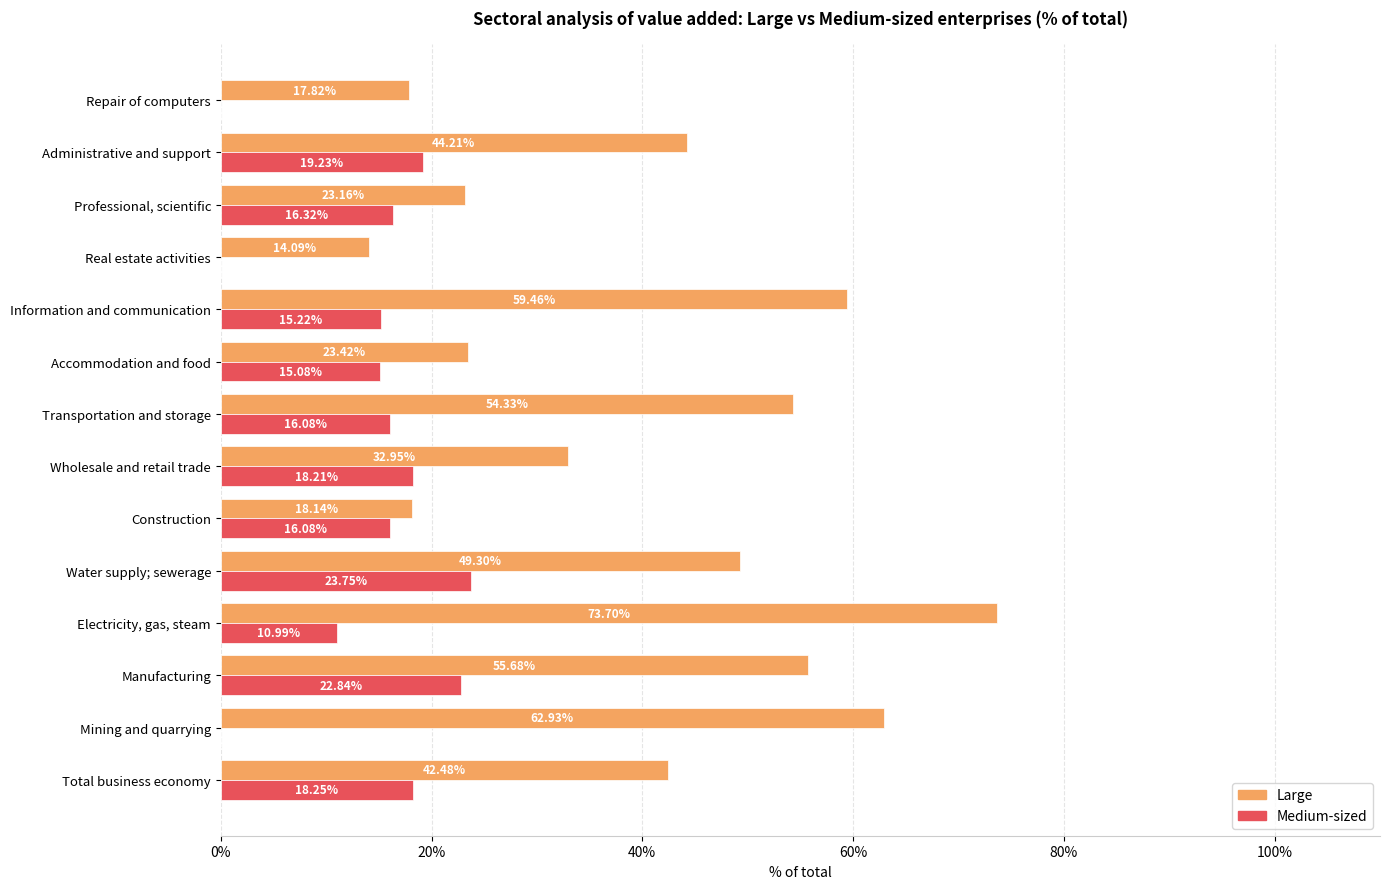

At which category does the chart reach its peak across all series?

Electricity, gas, steam